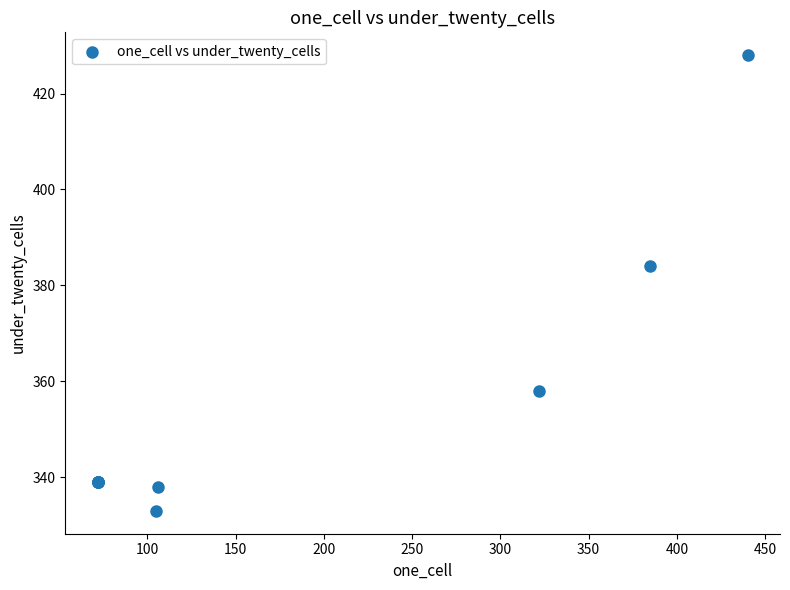

What Y value in the scatter plot is closest to 380?

384